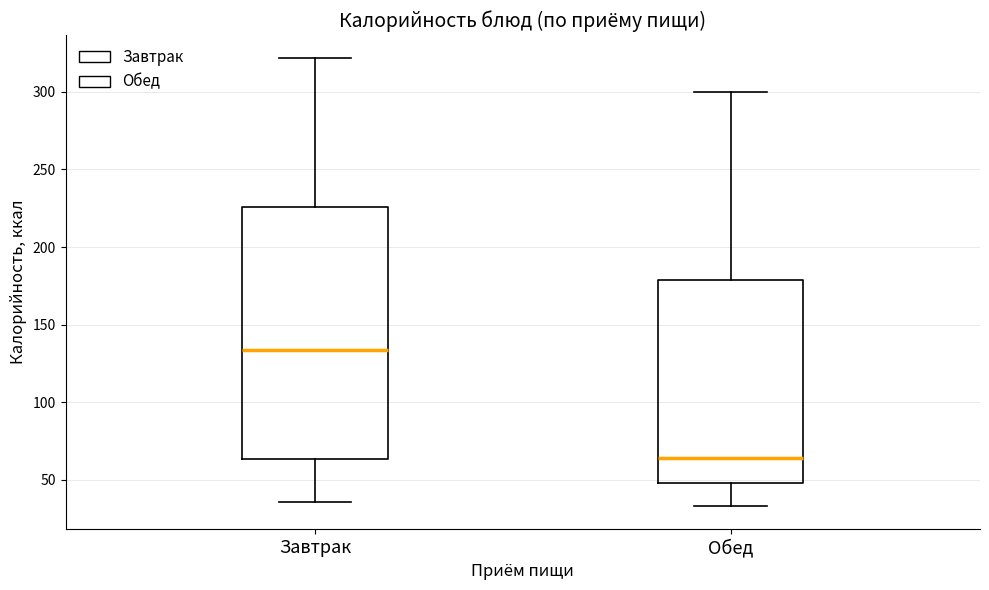

Reading left to right, read every box against the y-axis: the position of its median line, the range the box covers, and the ends of its whiskers. The values are not printed on the chart, so give them approximately, as read against the axis.

Завтрак: median 135, box 65 to 225, whiskers 35 to 320
Обед: median 65, box 50 to 180, whiskers 35 to 300